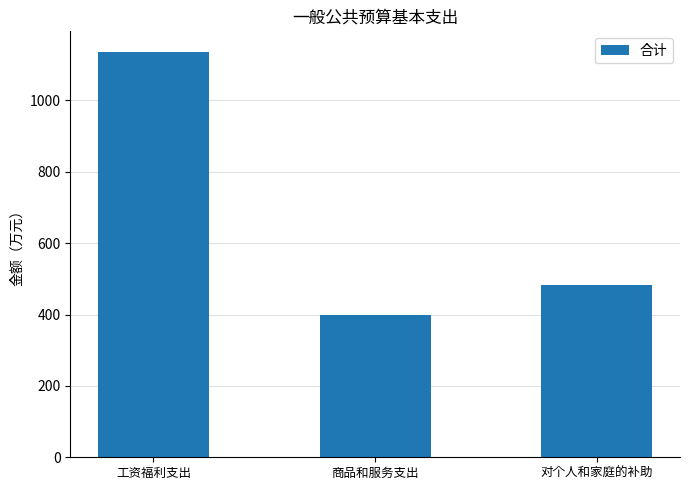

Reading left to right, transcribe all the data shown in this chart.

1136.6	399.0	483.4